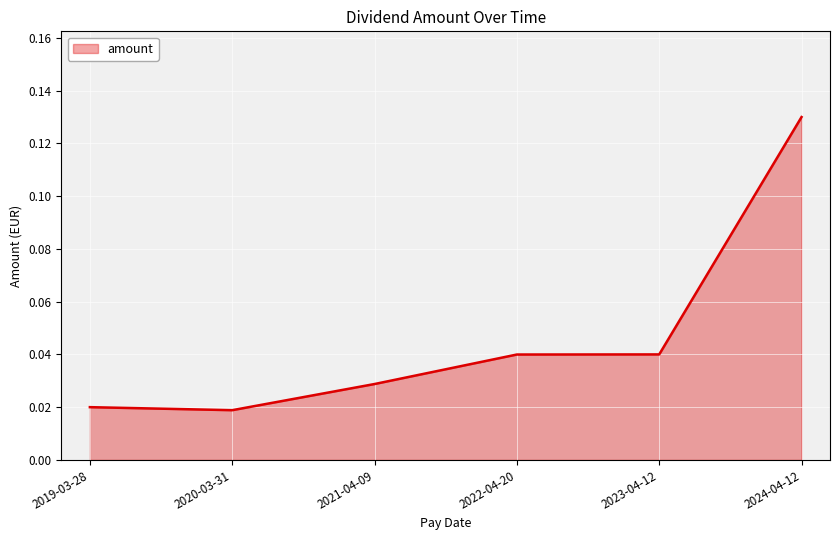

Which label corresponds to the largest value in the chart?

2024-04-12